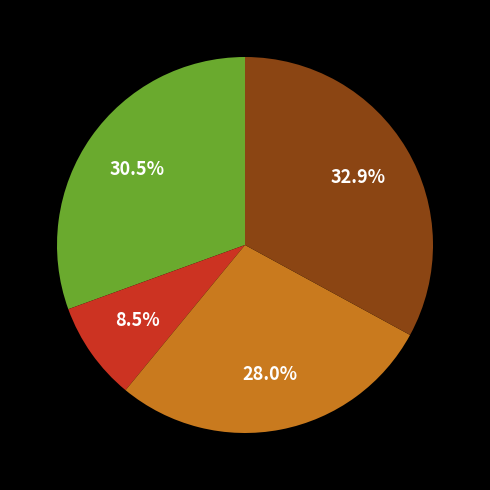

Does any single category account for the majority?

No